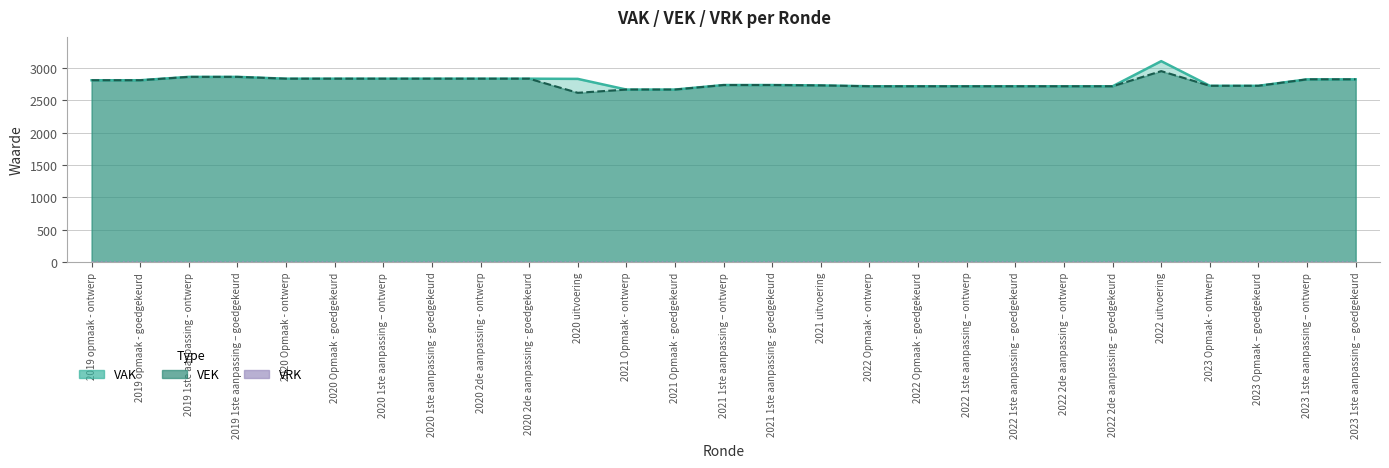

True or false: VAK and VEK intersect in this chart.

False